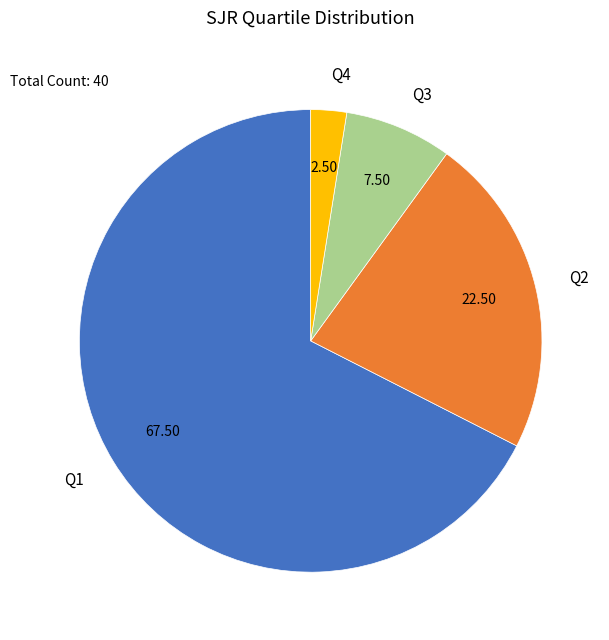

Is there any slice that represents more than half of the pie?

Yes